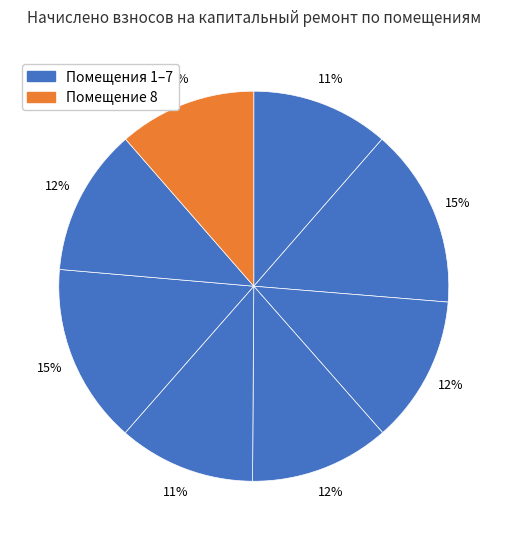

Is there a majority slice in this chart?

No